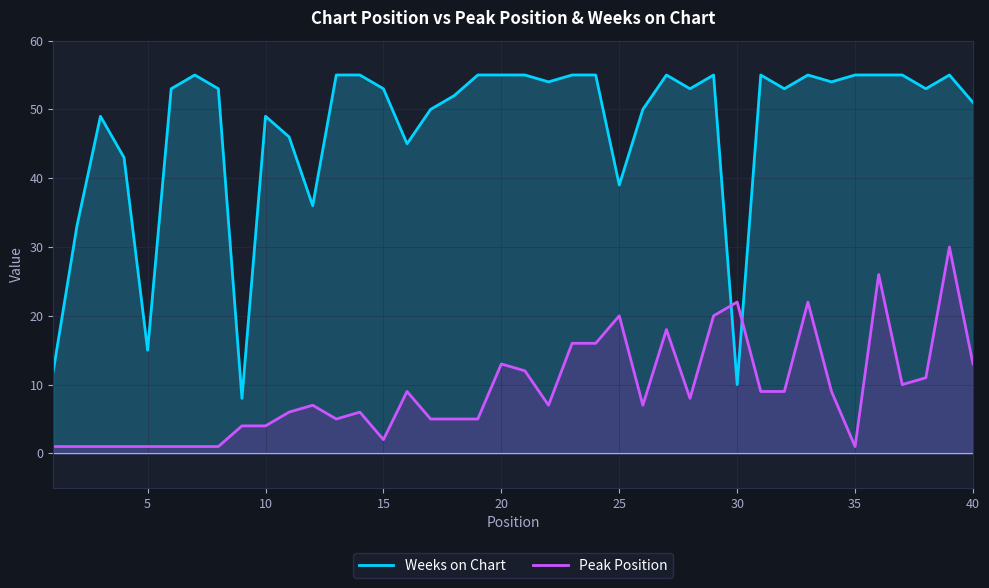

How many series are shown in this chart?

2